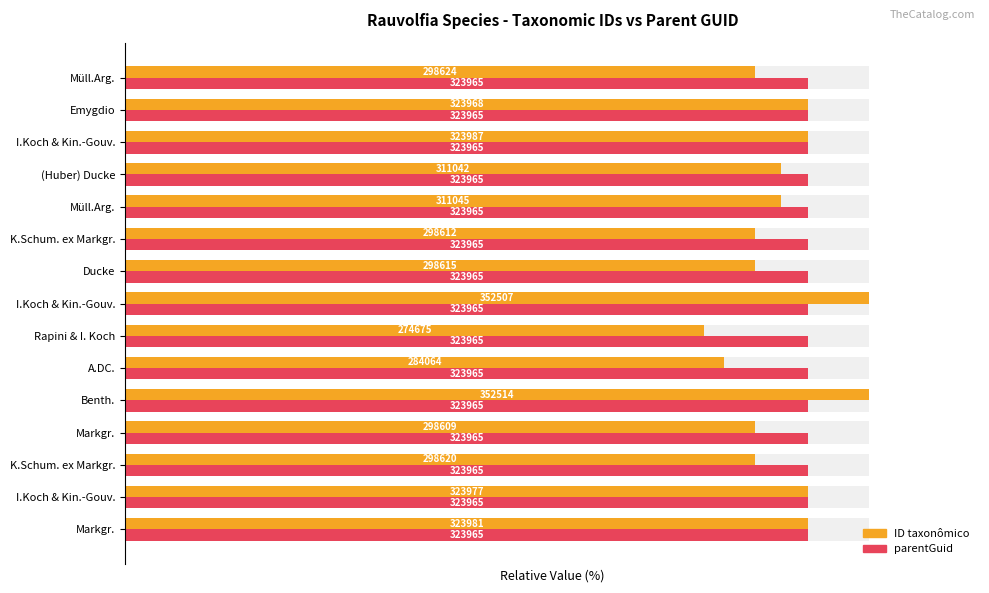

How many values in the ID taxonômico series are below 88?

7